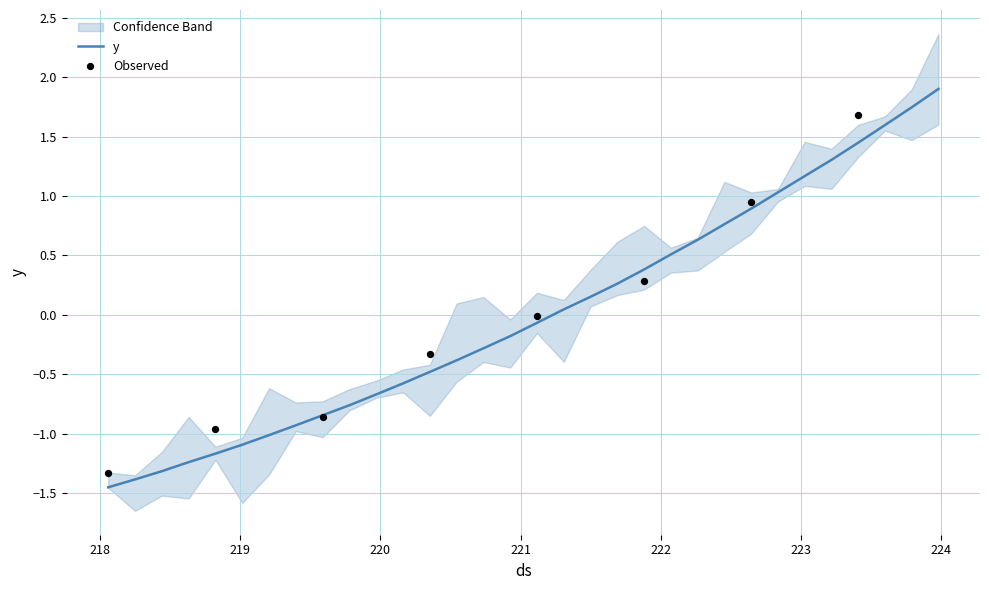

Which has a higher value, 222.0721 or 219.2067?

222.0721